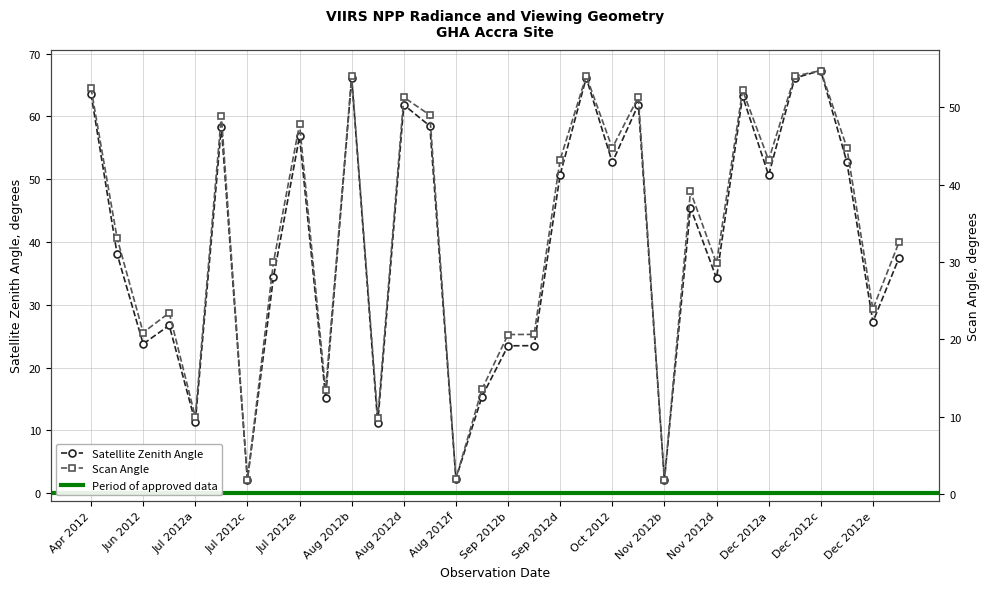

What is the lowest value of the scan_angle series?

1.8